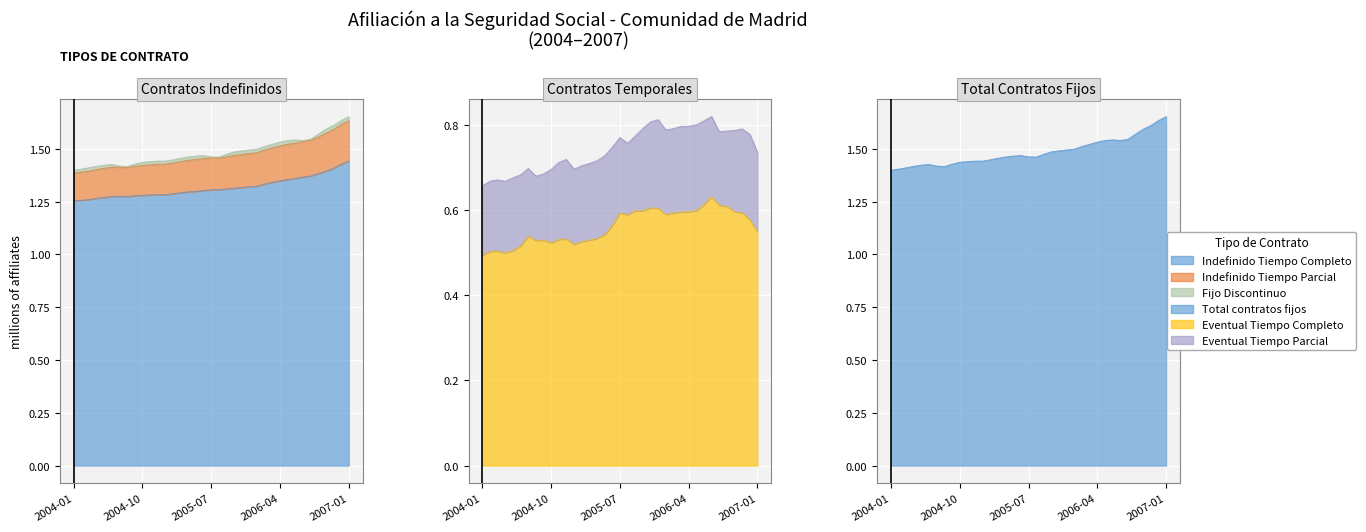

How many data points does each series have?

37